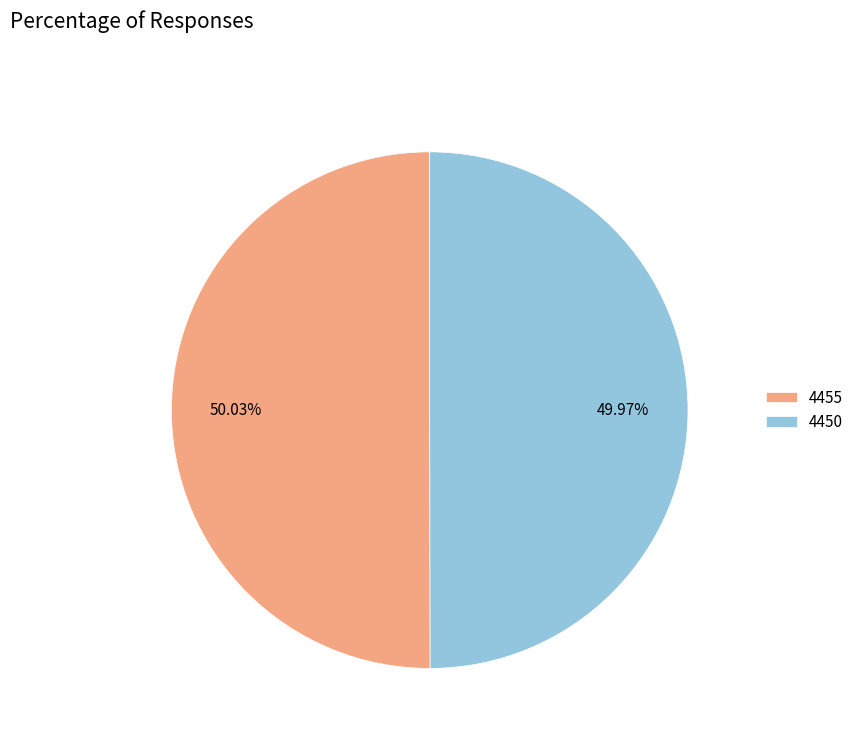

Is there any slice that represents more than half of the pie?

Yes